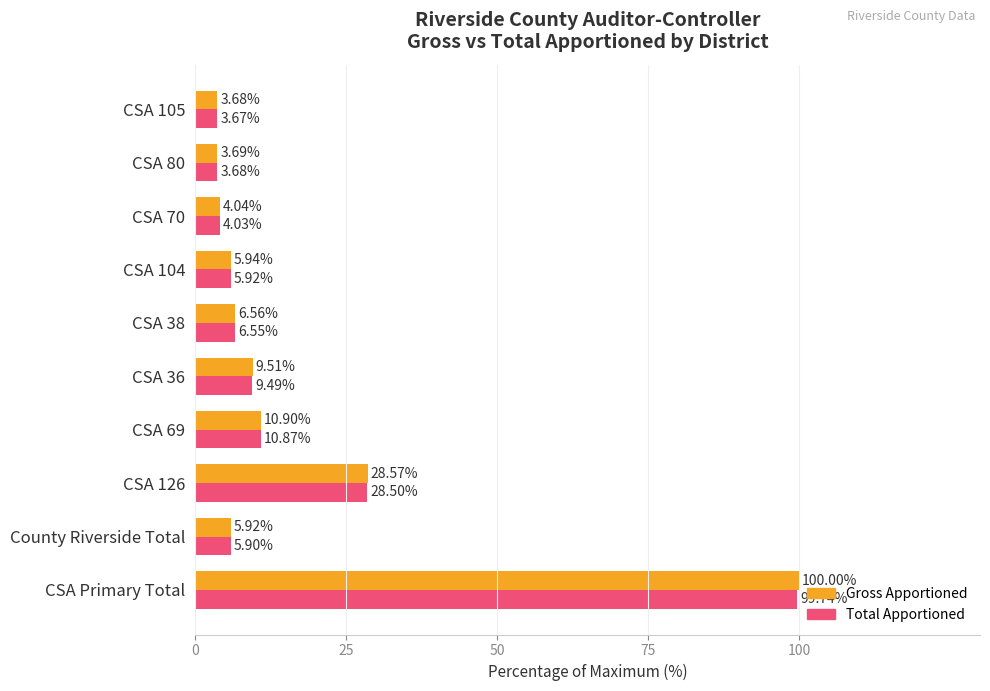

Between CSA 104 and CSA 70, which series saw the biggest shift?

Gross Apportioned